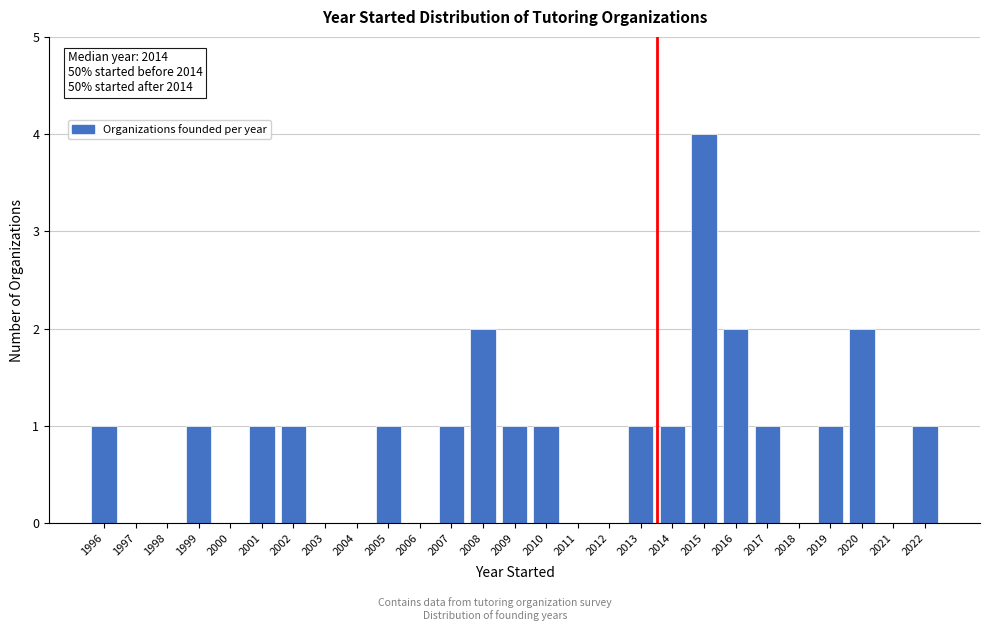

Reading left to right, transcribe all the data shown in this chart.

1996=1	1997=0	1998=0	1999=1	2000=0	2001=1	2002=1	2003=0	2004=0	2005=1	2006=0	2007=1	2008=2	2009=1	2010=1	2011=0	2012=0	2013=1	2014=1	2015=4	2016=2	2017=1	2018=0	2019=1	2020=2	2021=0	2022=1